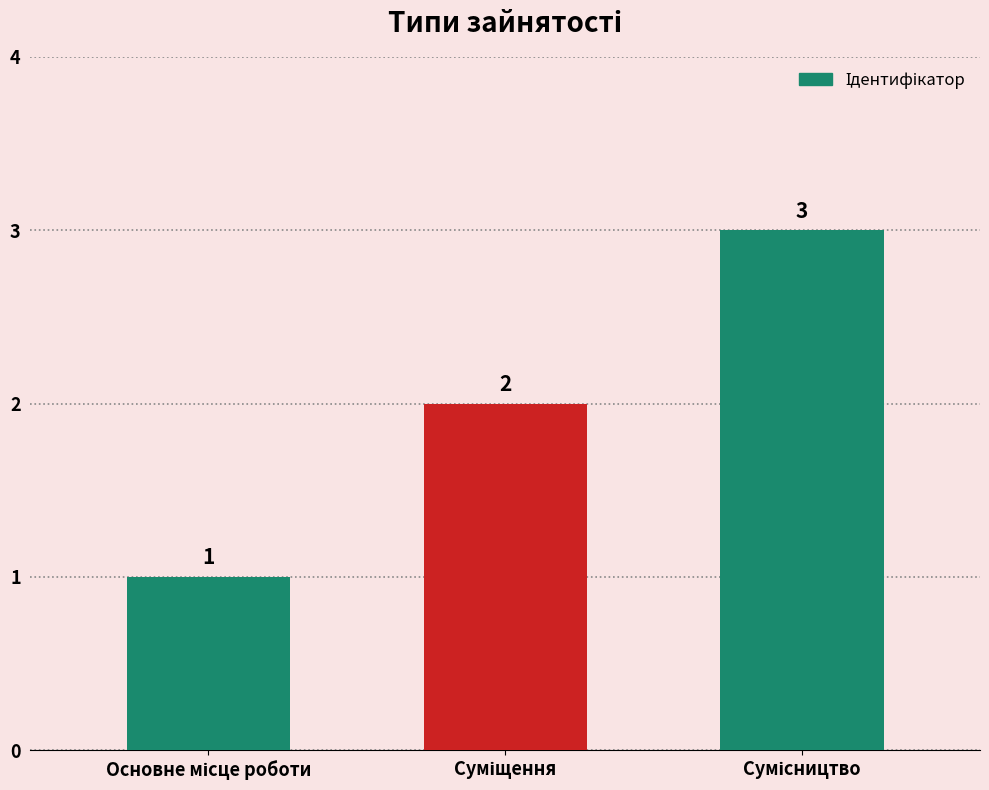

What is the greatest value displayed?

3